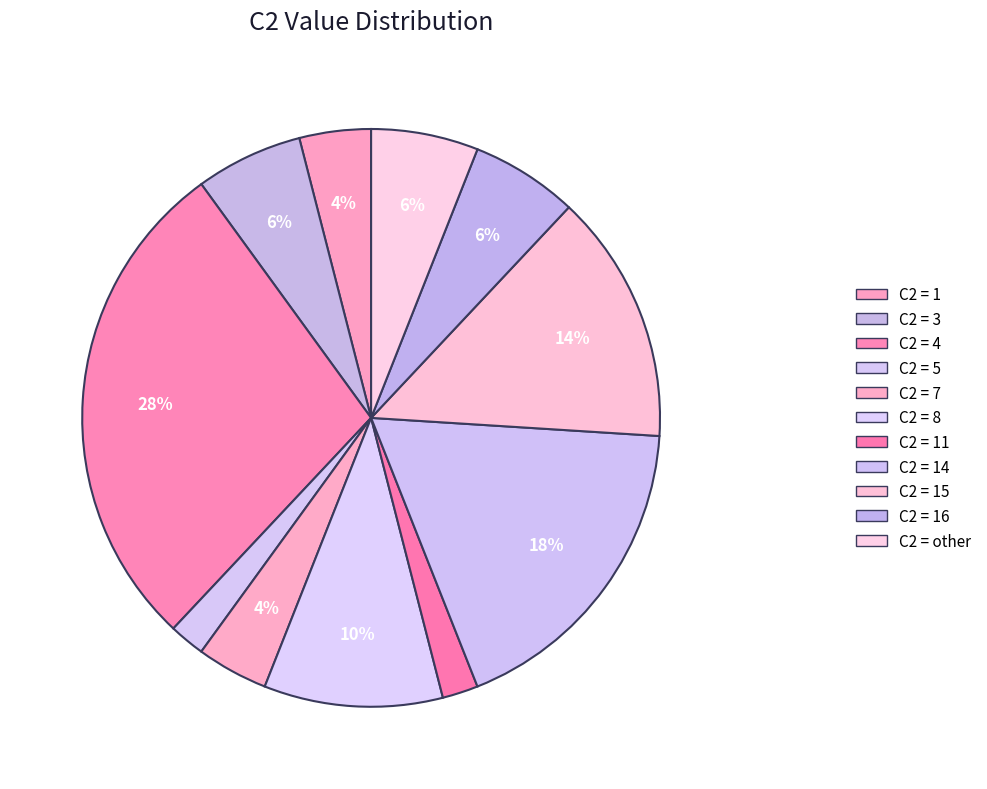

To the nearest percent, what is the difference between the largest and smallest slice percentages?

26%